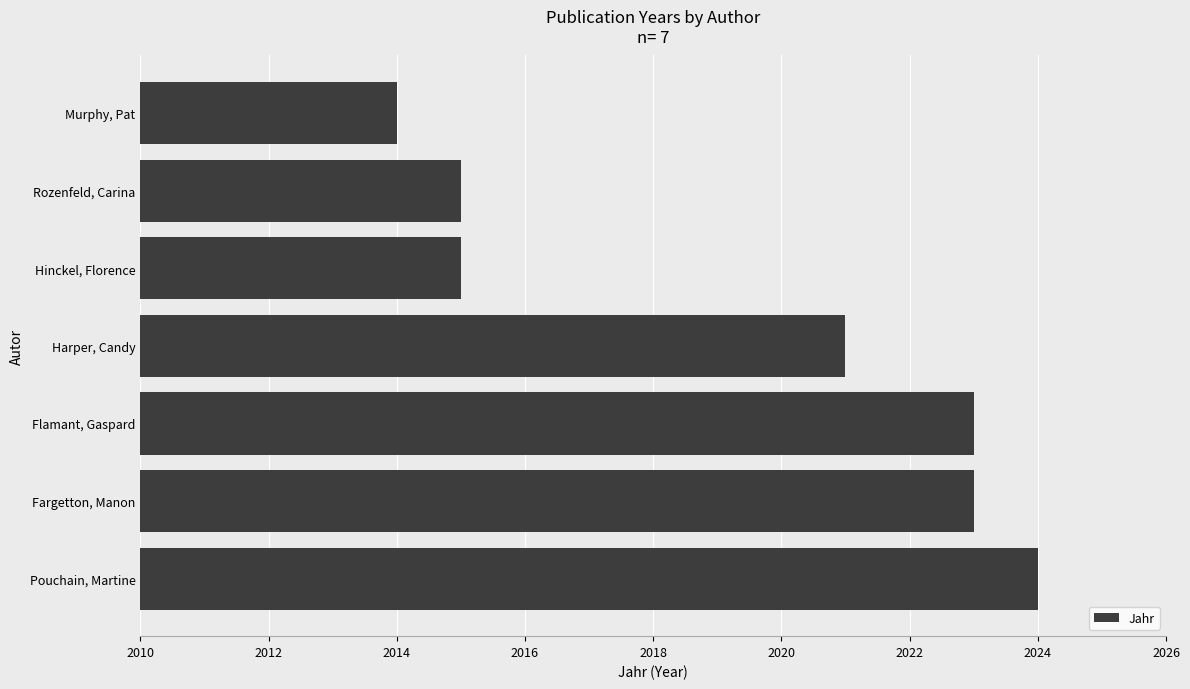

What is the maximum value shown in the chart?

2024